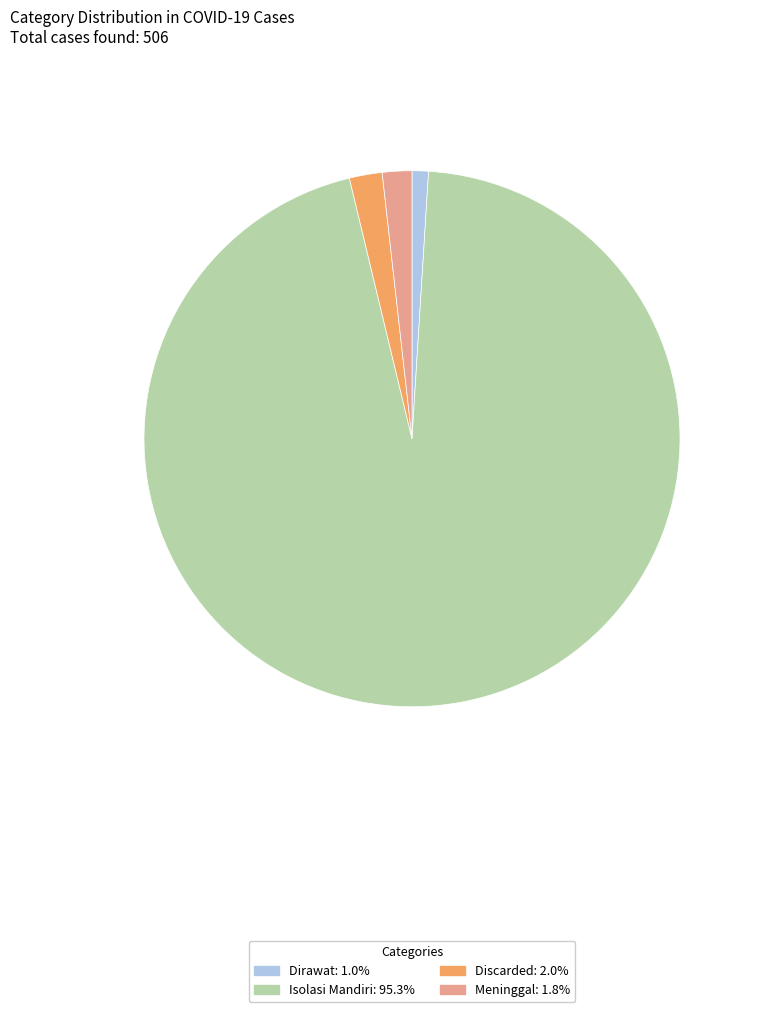

How many slices are in this pie chart?

4